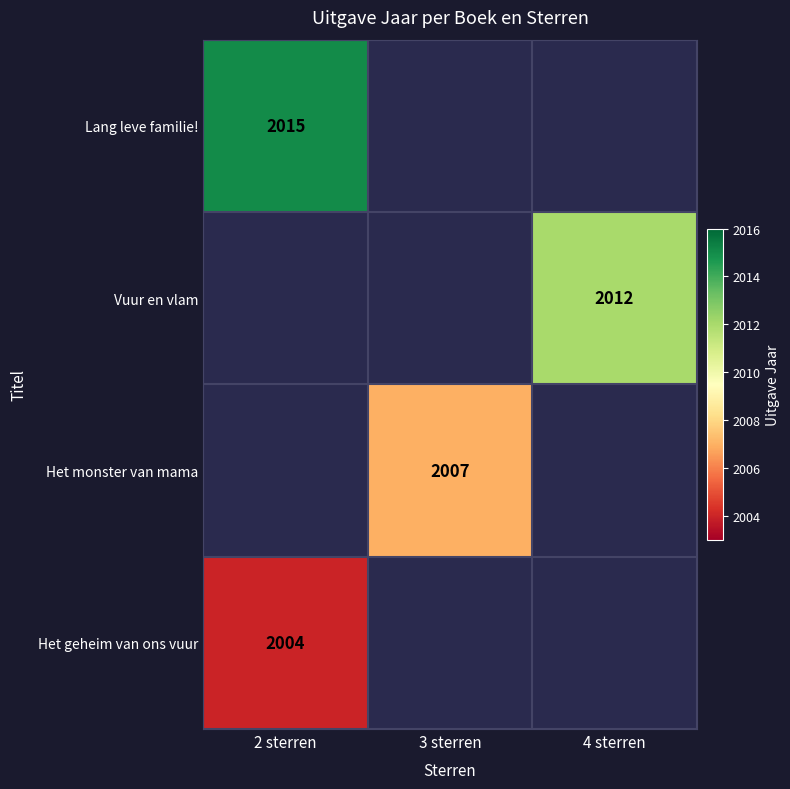

The Lang leve familie! series shows 2015 at 2 sterren. True or false?

True